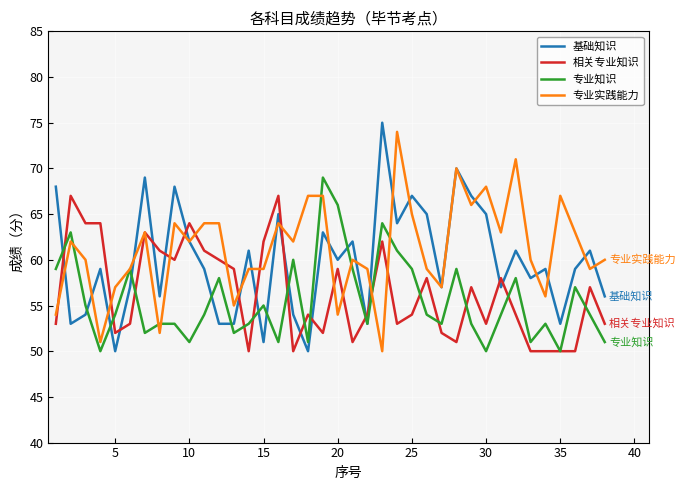

True or false: 专业实践能力 has more than 1 interior local peaks.

True